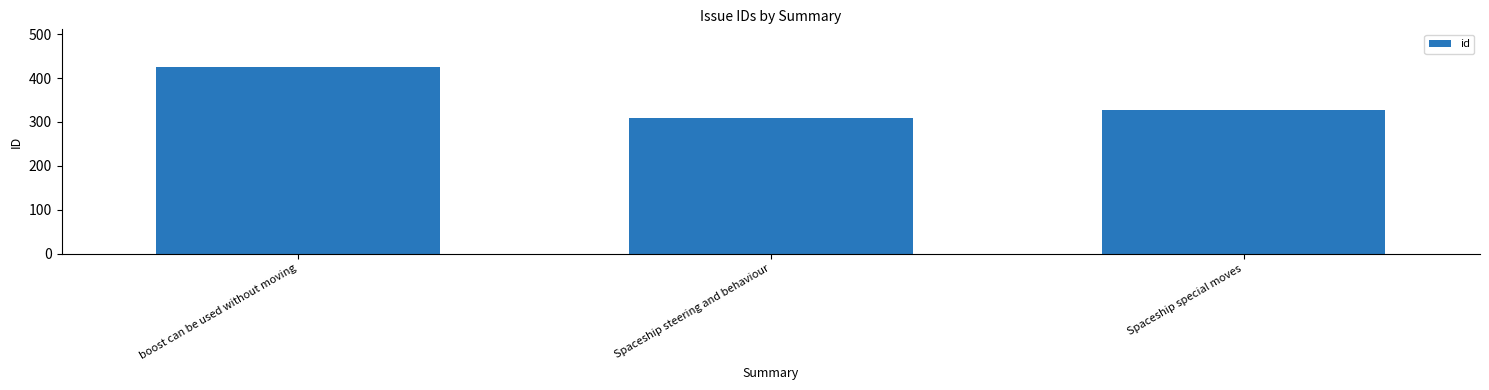

What is the change in value from Spaceship steering and behaviour to Spaceship special moves?

+18